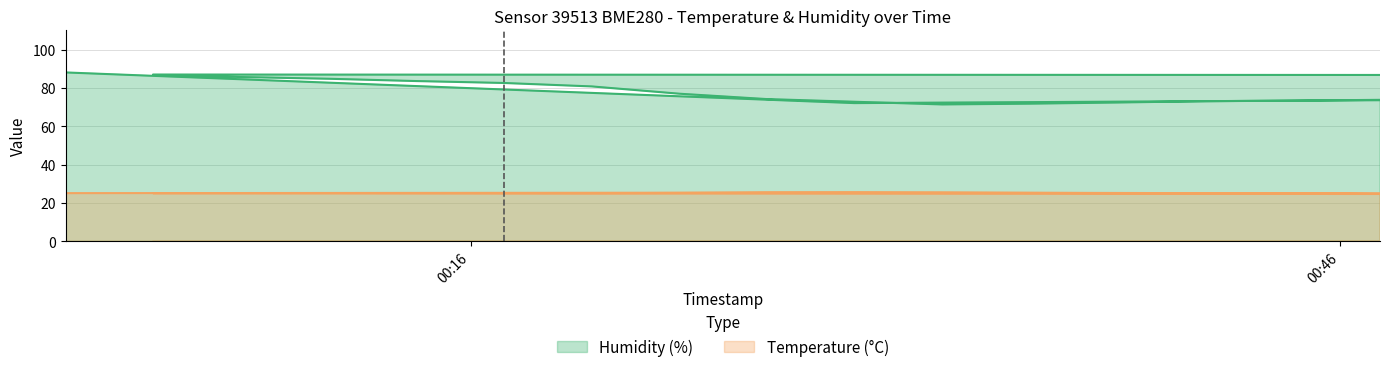

How many lines are shown in the chart?

2